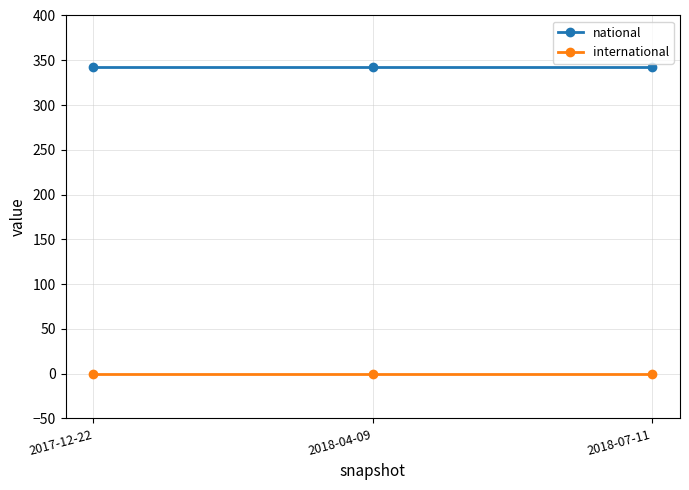

What is the average value of the national series?

343